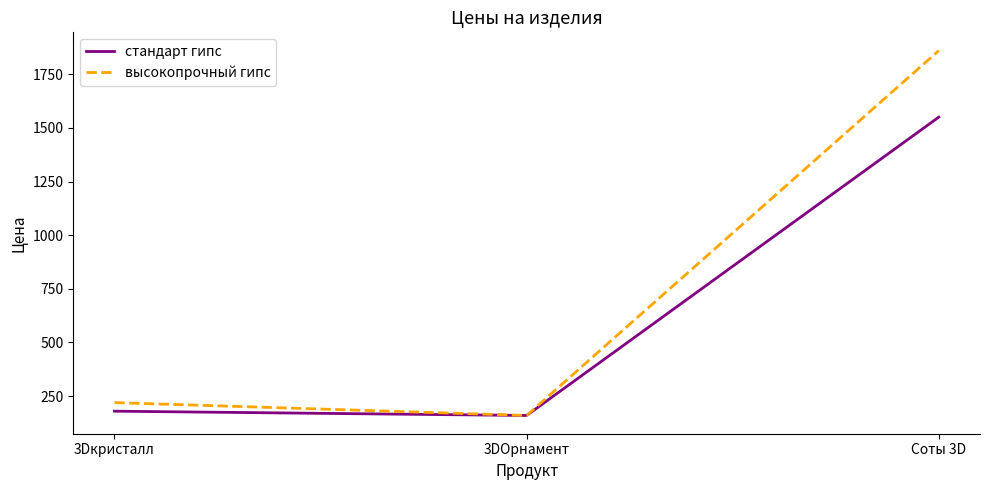

What is the total value across all series at Соты 3D?

3410